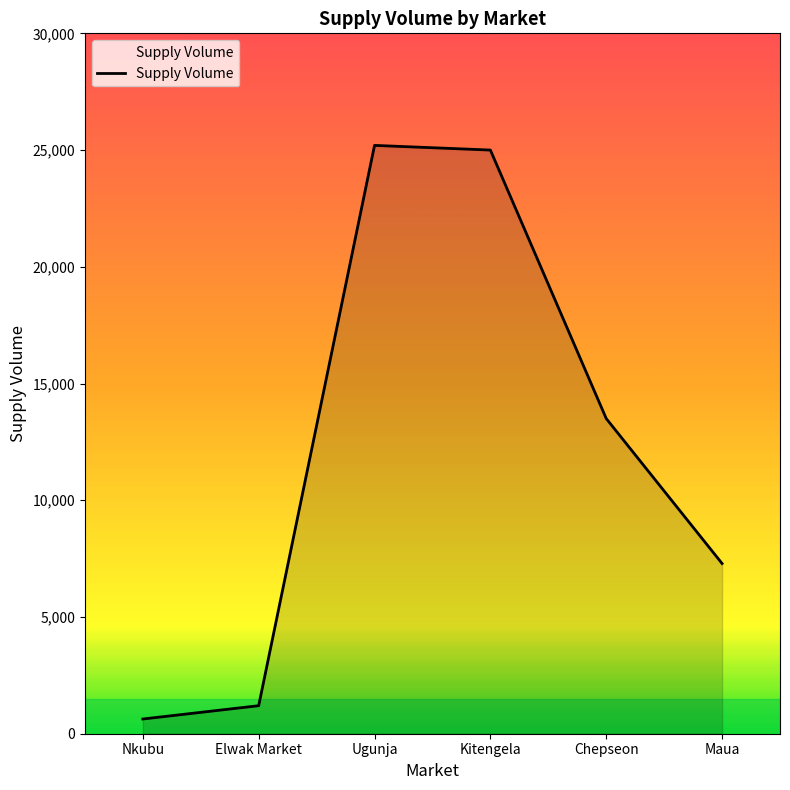

The value at Ugunja is 33478. True or false?

False